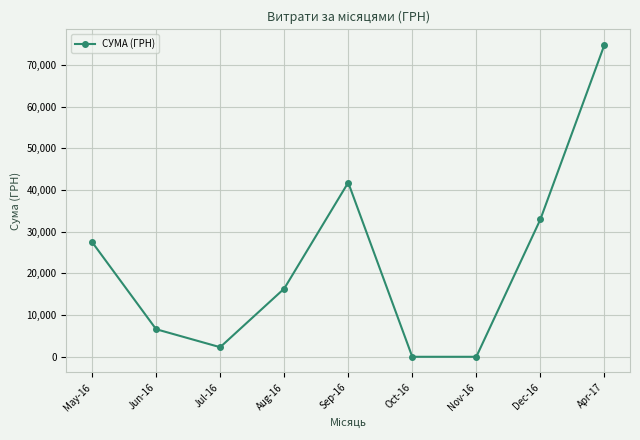

Which label corresponds to the largest value in the chart?

Apr-17